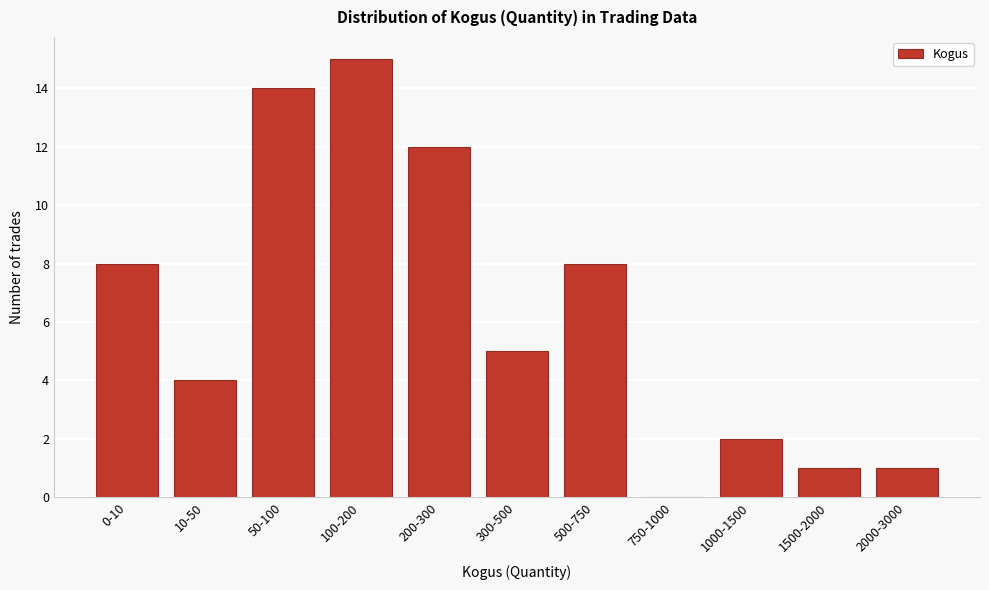

Reading left to right, extract all data points from this chart.

0-10=8	10-50=4	50-100=14	100-200=15	200-300=12	300-500=5	500-750=8	750-1000=0	1000-1500=2	1500-2000=1	2000-3000=1